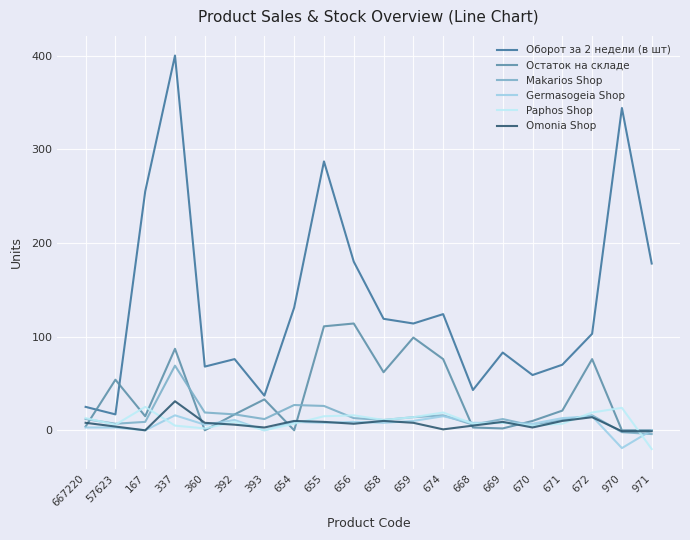

Which label corresponds to the largest value in the chart?

337